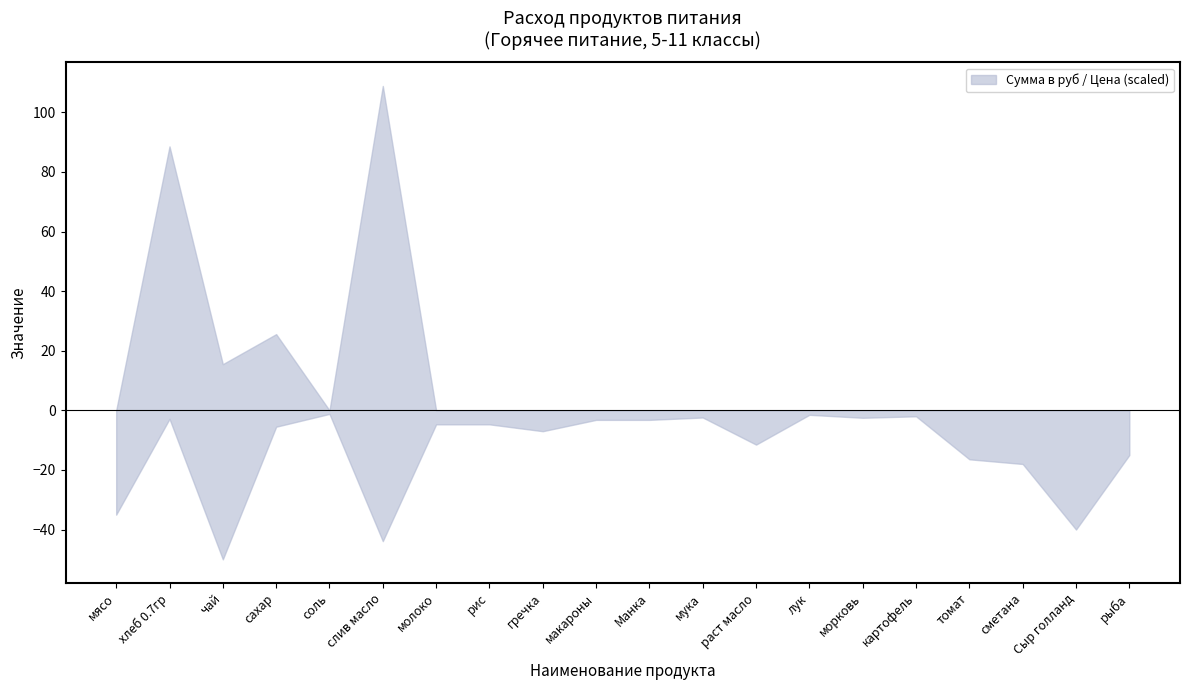

True or false: Расход на одного and Сумма в руб cross at least once.

False